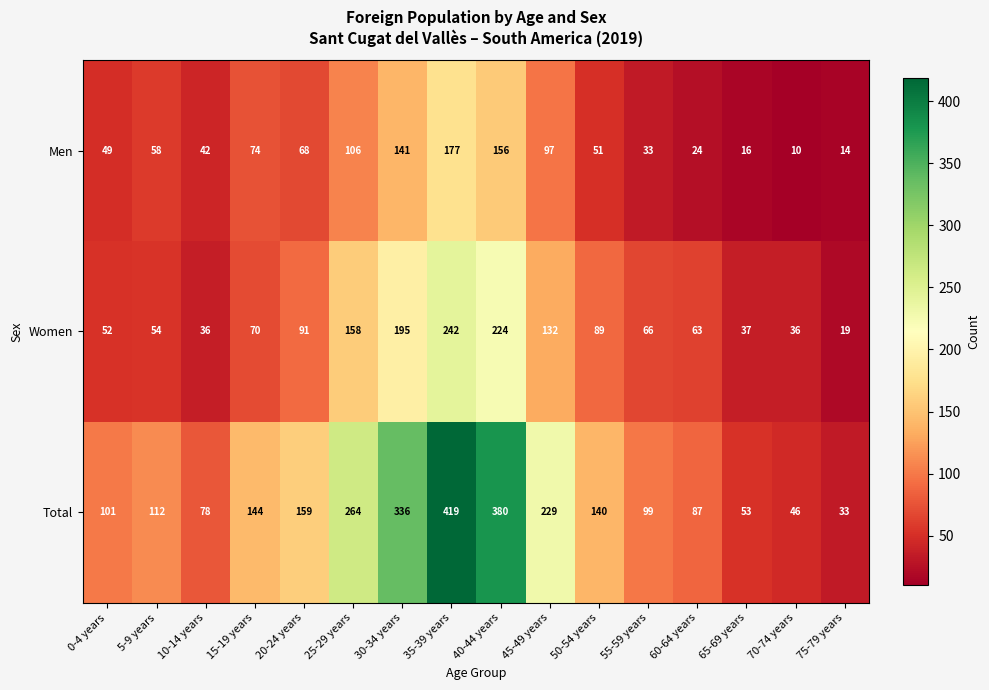

At which category is the sum across all series the highest?

35-39 years